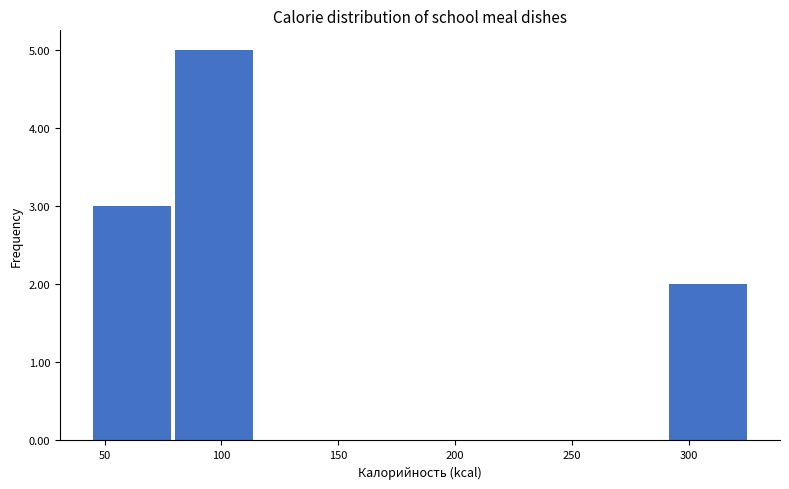

What is the height of the bar covering 290 to 325 on the x-axis? Neither the bar edges nor the heights are printed on the chart, so give them approximately, as read against the axes.

2